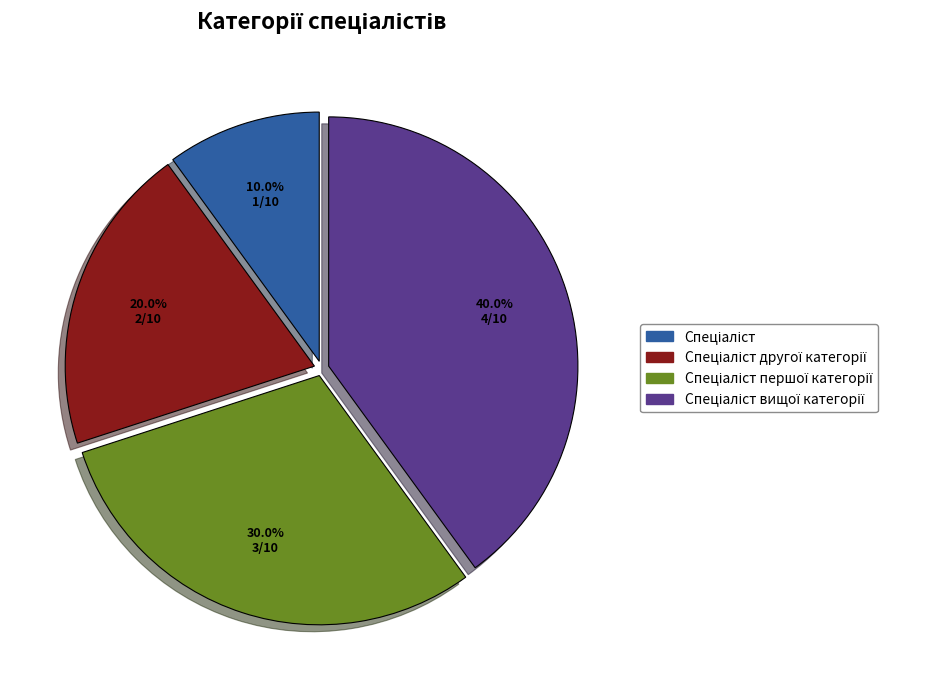

Is there any slice that represents more than half of the pie?

No